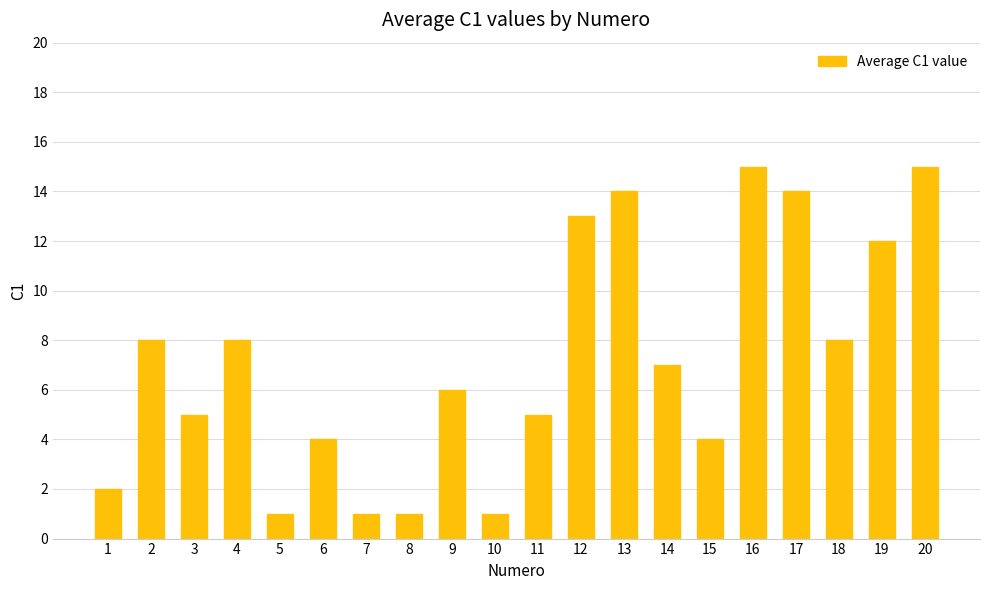

What is the sum of all values?

144